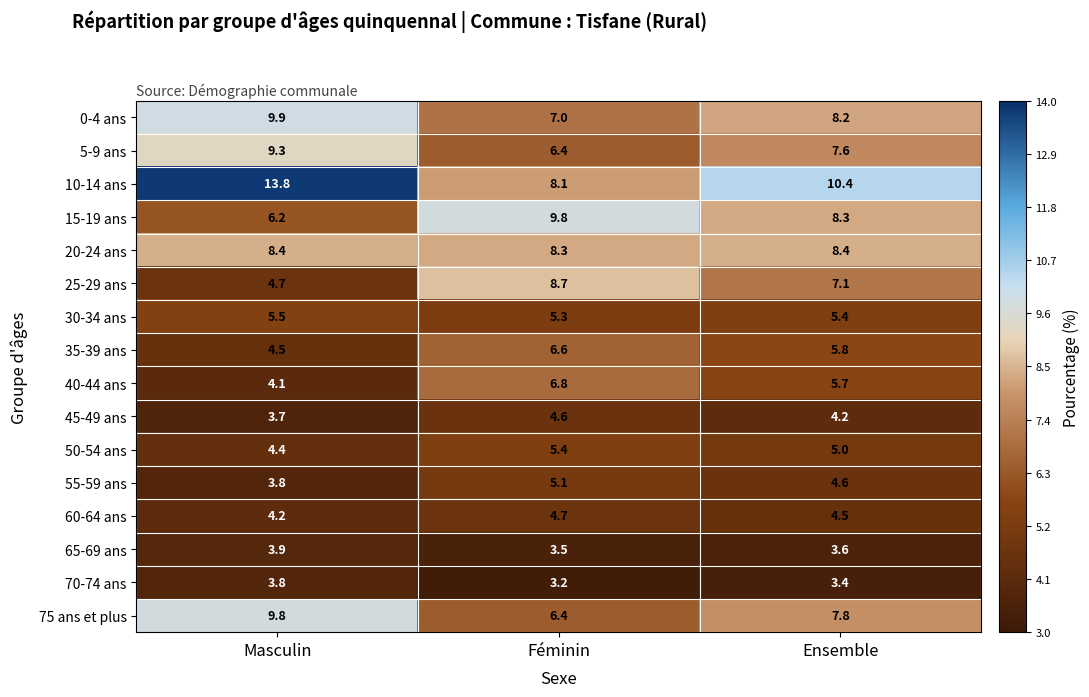

How many series are shown in this chart?

16